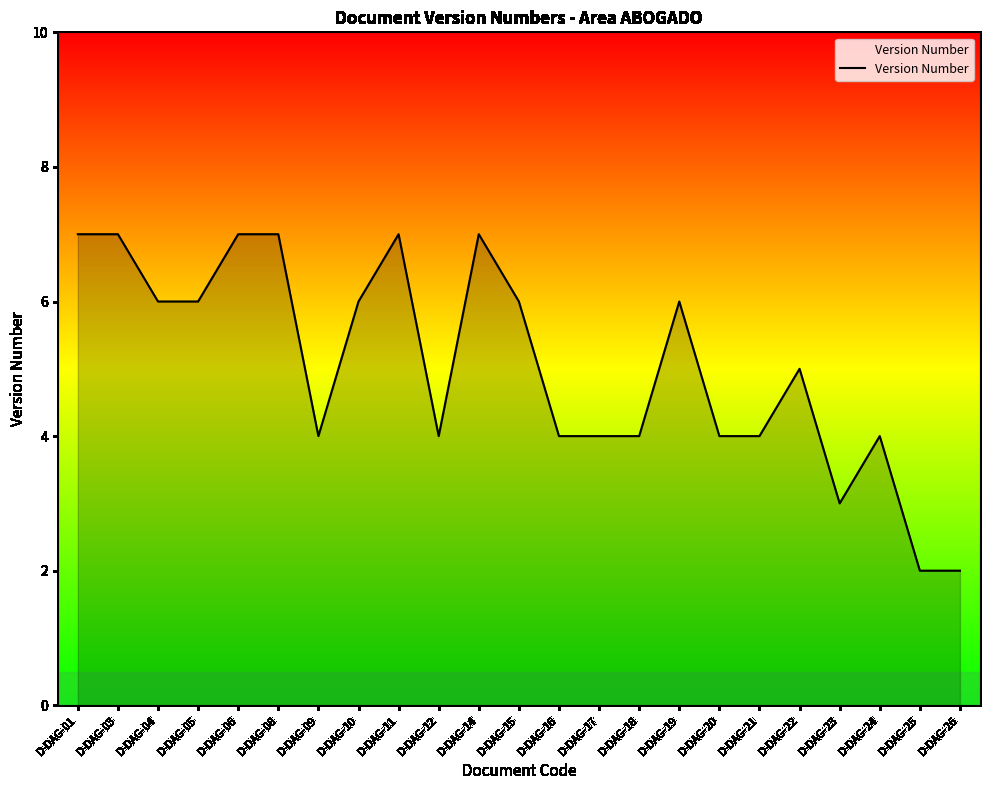

How many categories are shown in the chart?

23